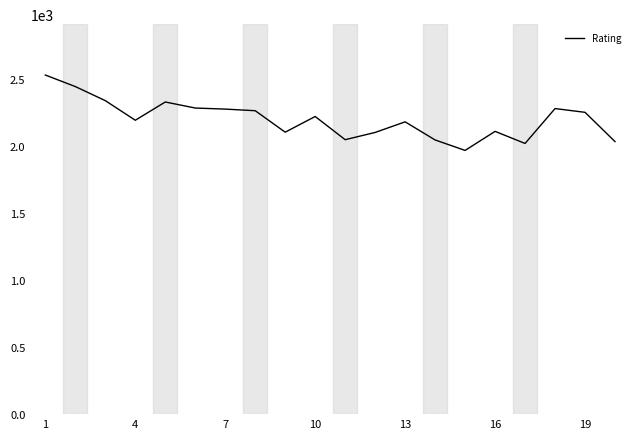

What is the difference between the maximum and minimum values?

562